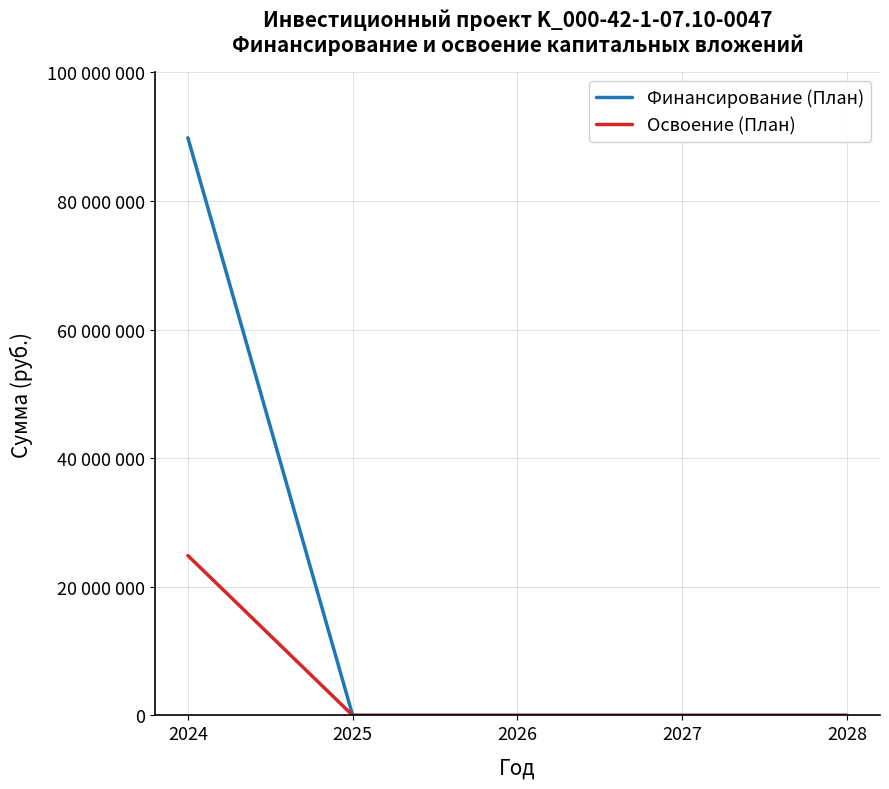

At how many categories does at least one series exceed 2929094?

1